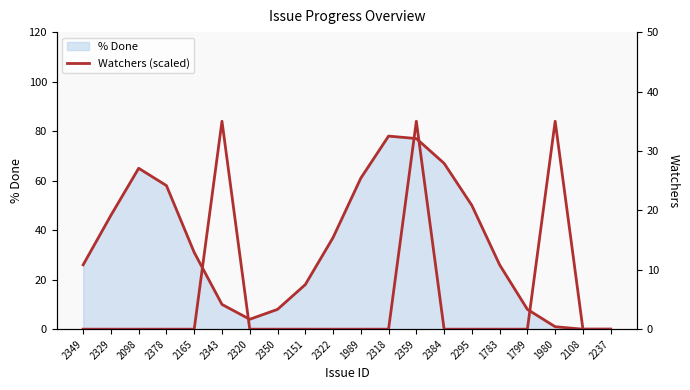

What is the label of the 4th point from the right?

1799